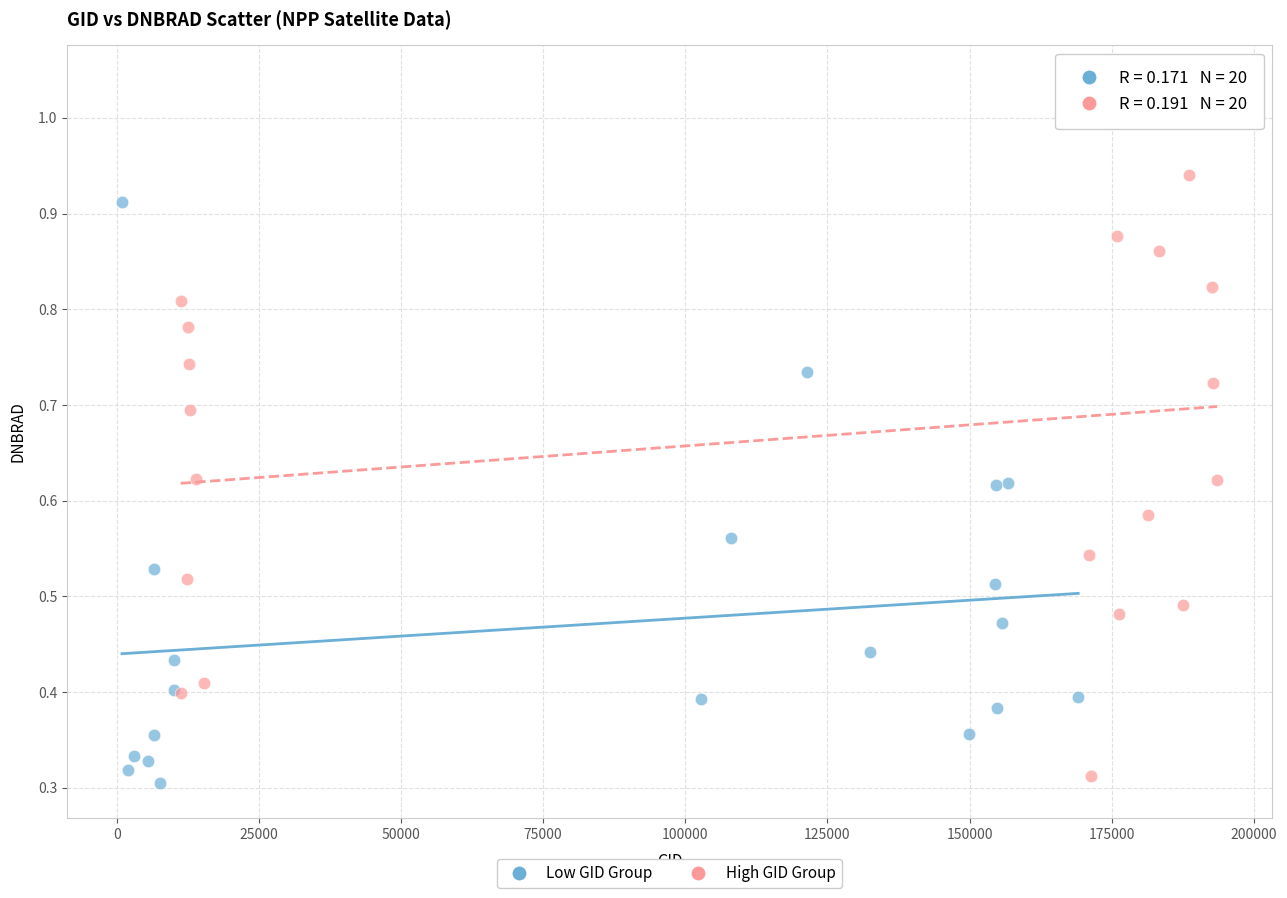

Which series has the widest spread of Y values?

High GID Group